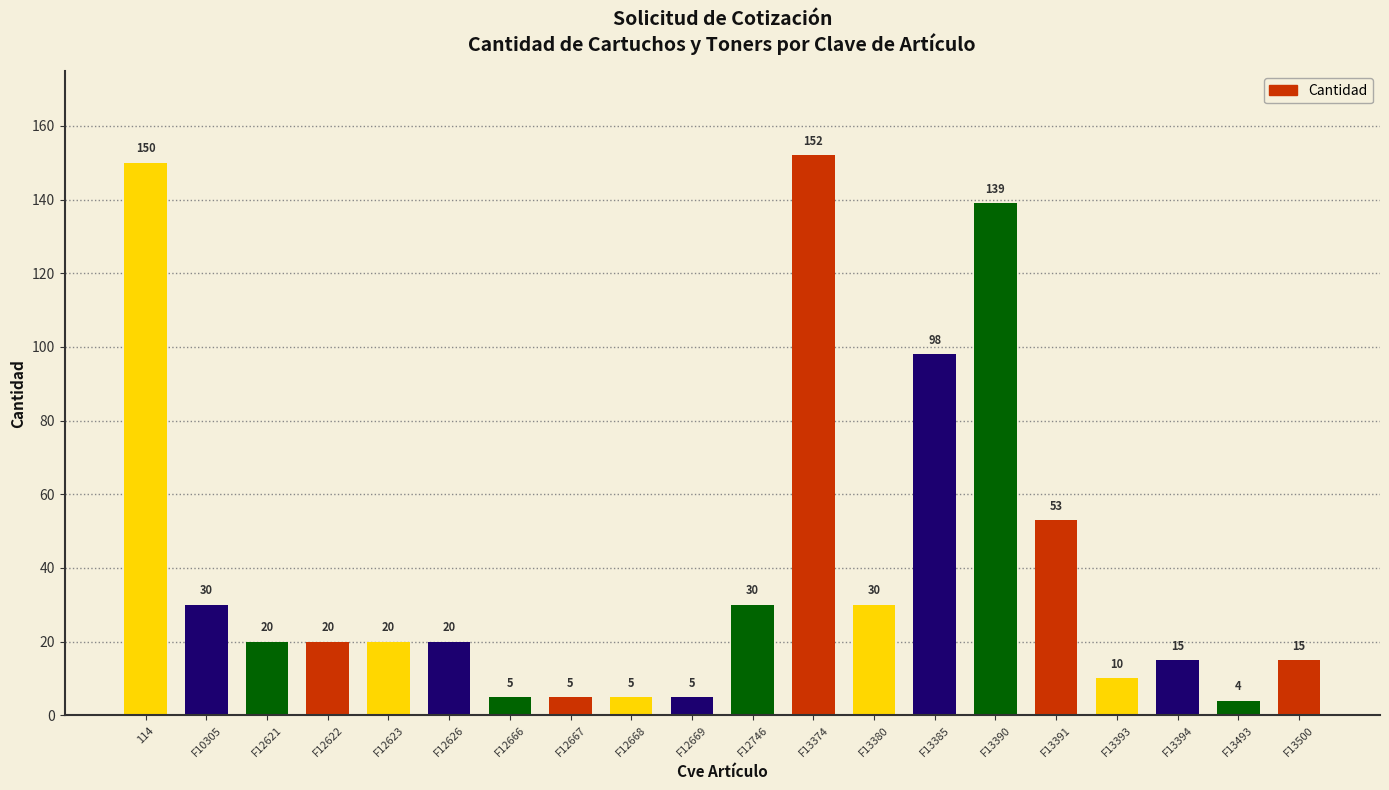

How many bars are there in total?

20